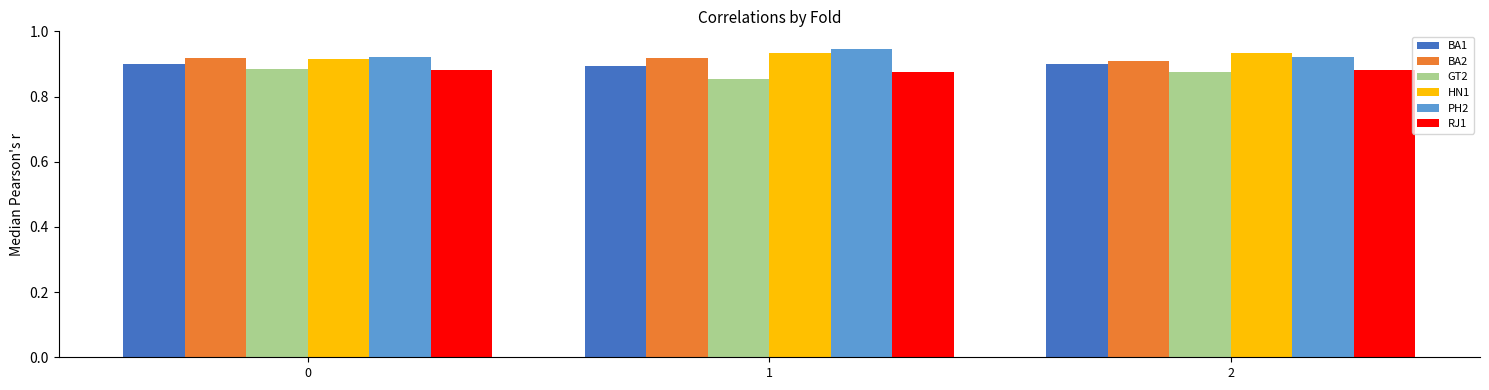

The value of PH2 at 1 is 0.6. True or false?

False